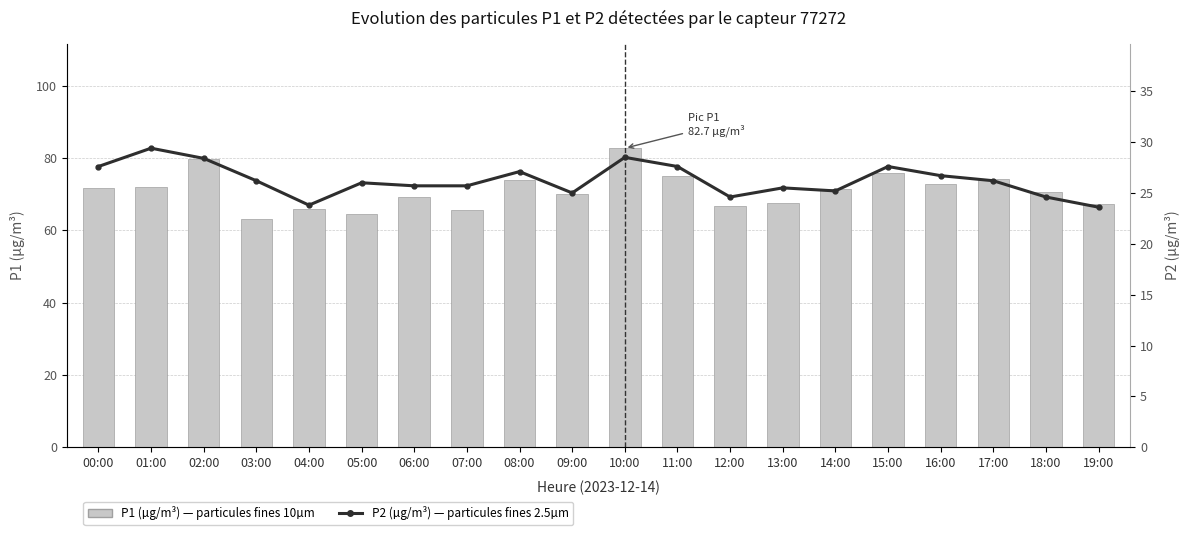

What is the spread (max minus min) of values at 01:00?

42.6